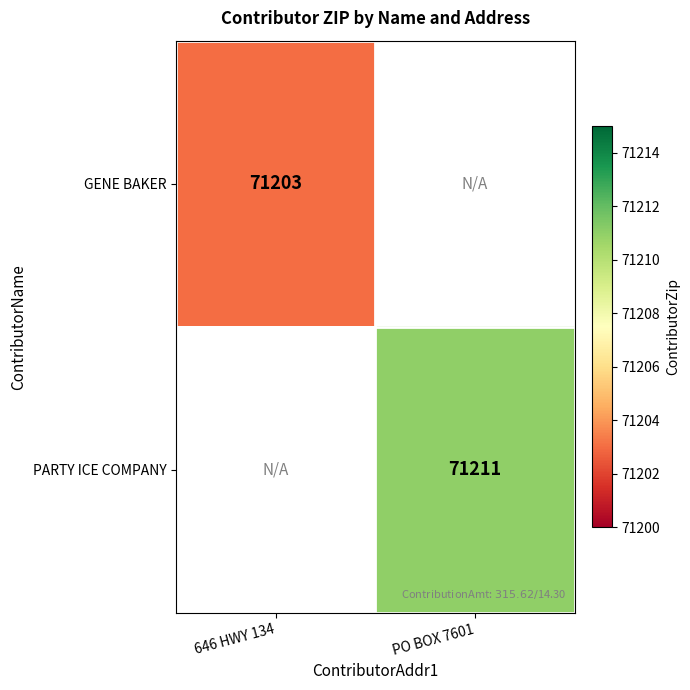

Which category has the lowest value across all series?

646 HWY 134